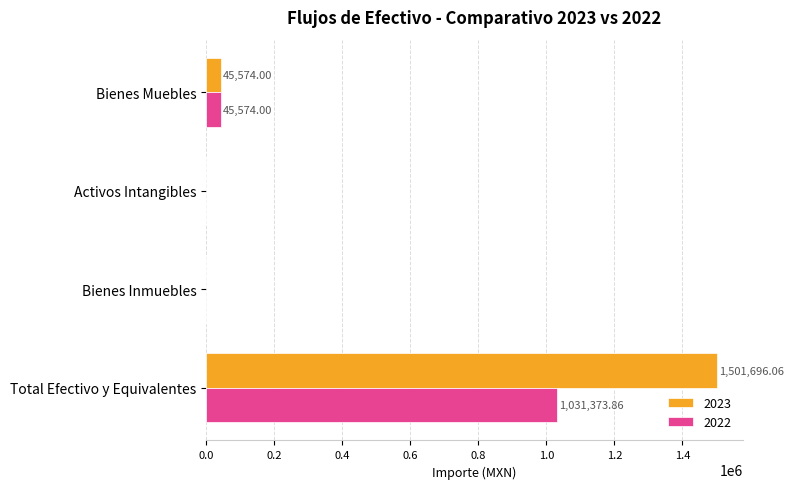

At which category is the sum across all series the highest?

Total Efectivo y Equivalentes